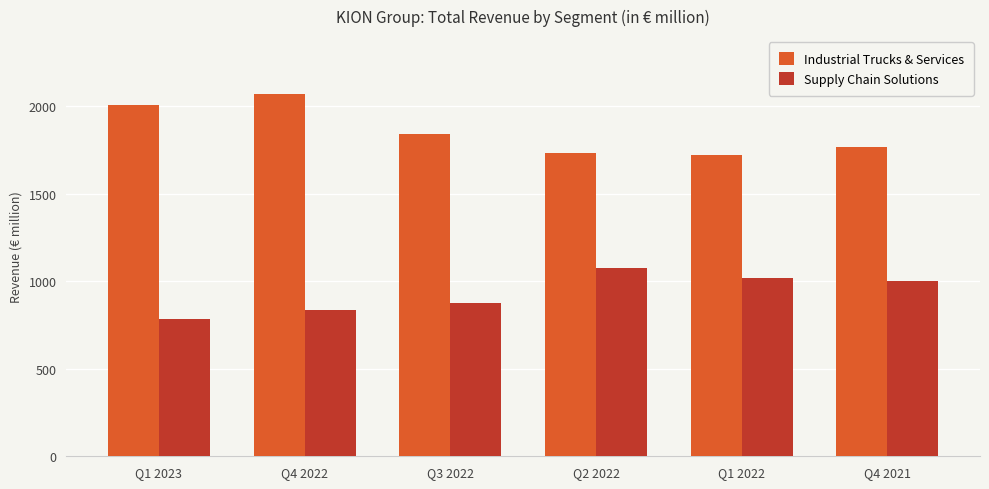

What is the label of the 6th bar from the right?

Q1 2023